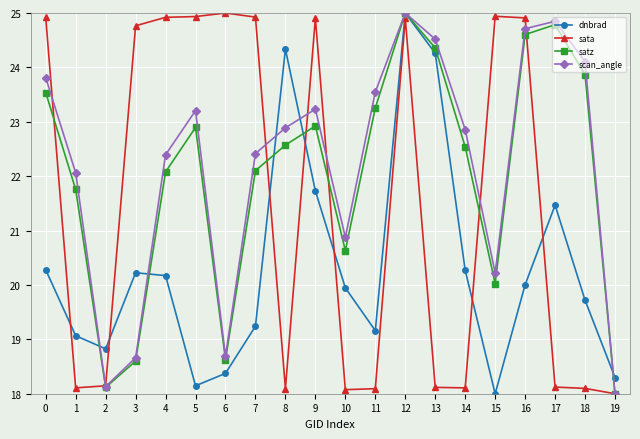

How many interior local valleys does the satz series have?

4